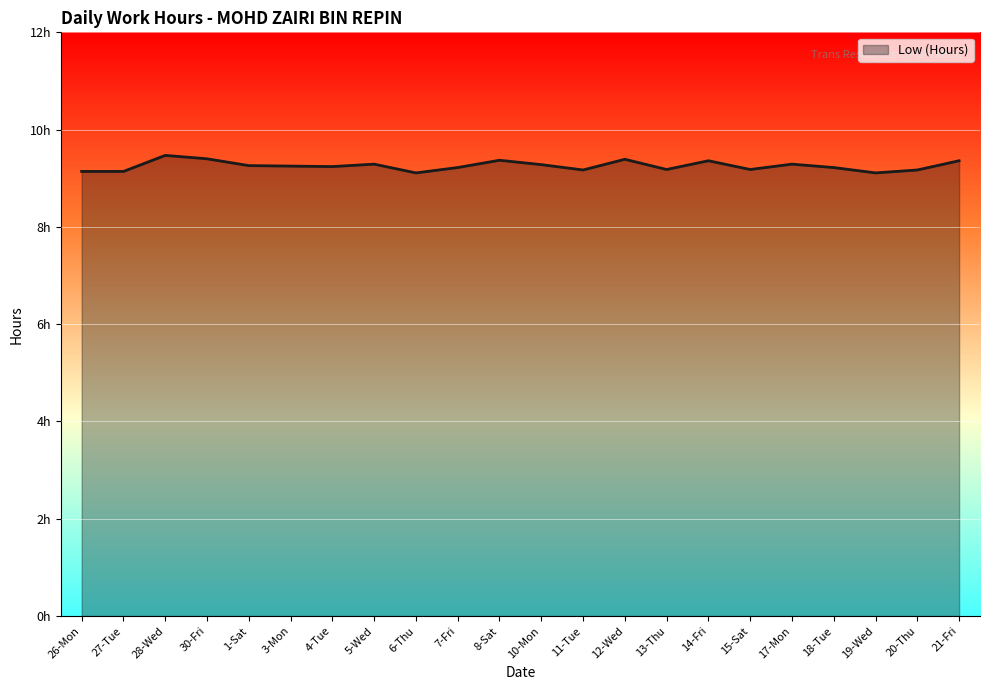

What is the average value?

9.3